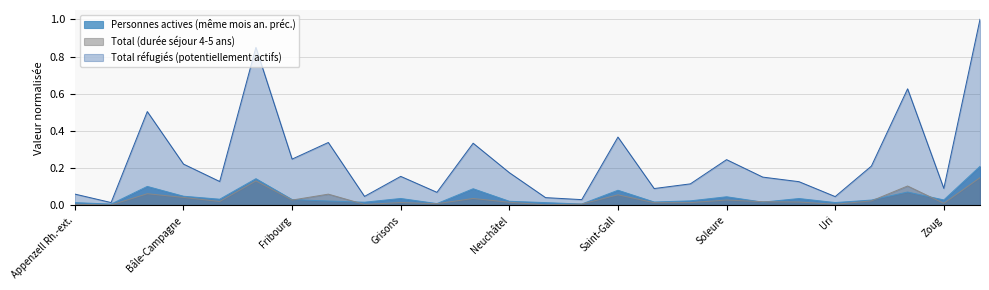

What is the difference between the second highest and minimum values in the Total réfugiés (potentiellement actifs) series?

0.8